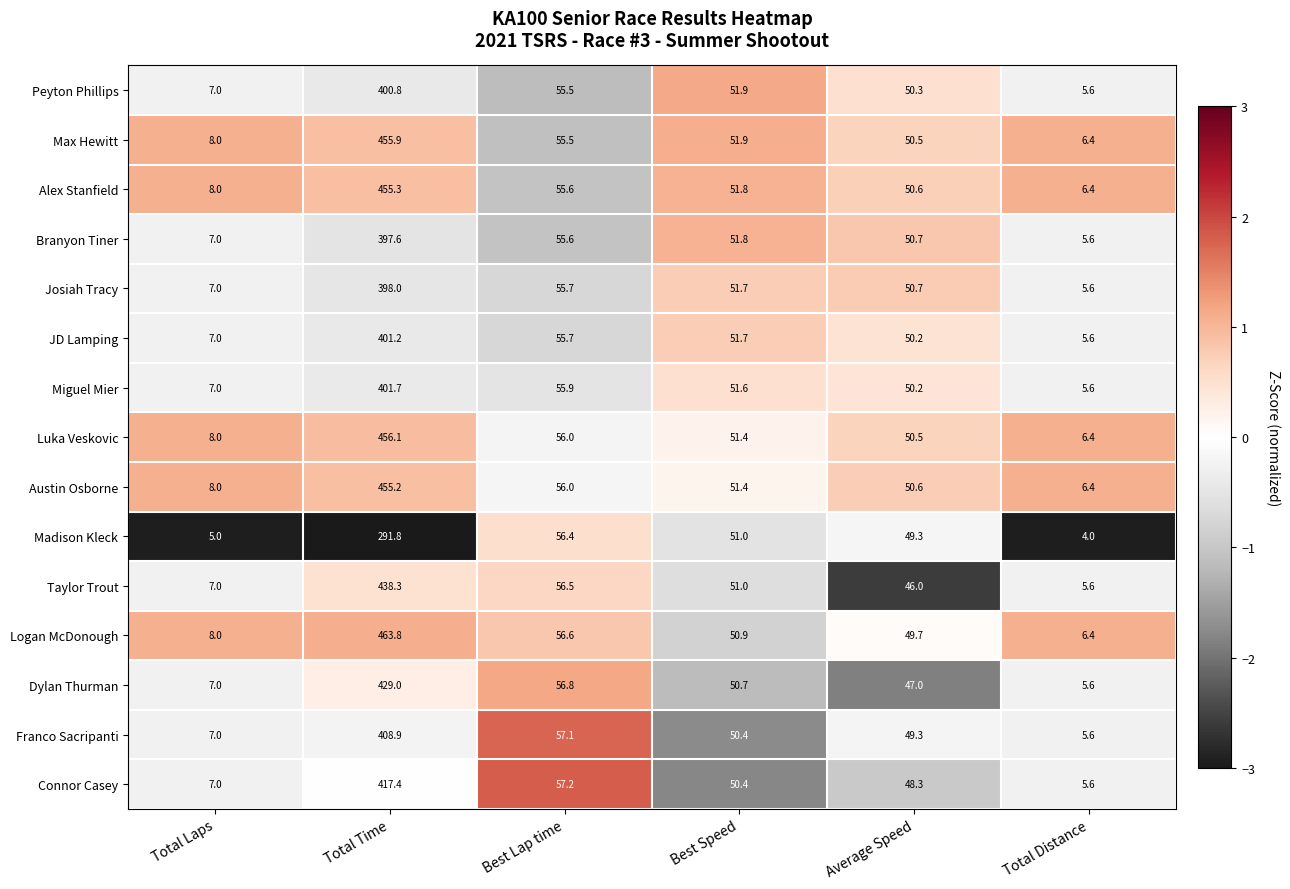

At which category is the sum across all series the highest?

Total Time